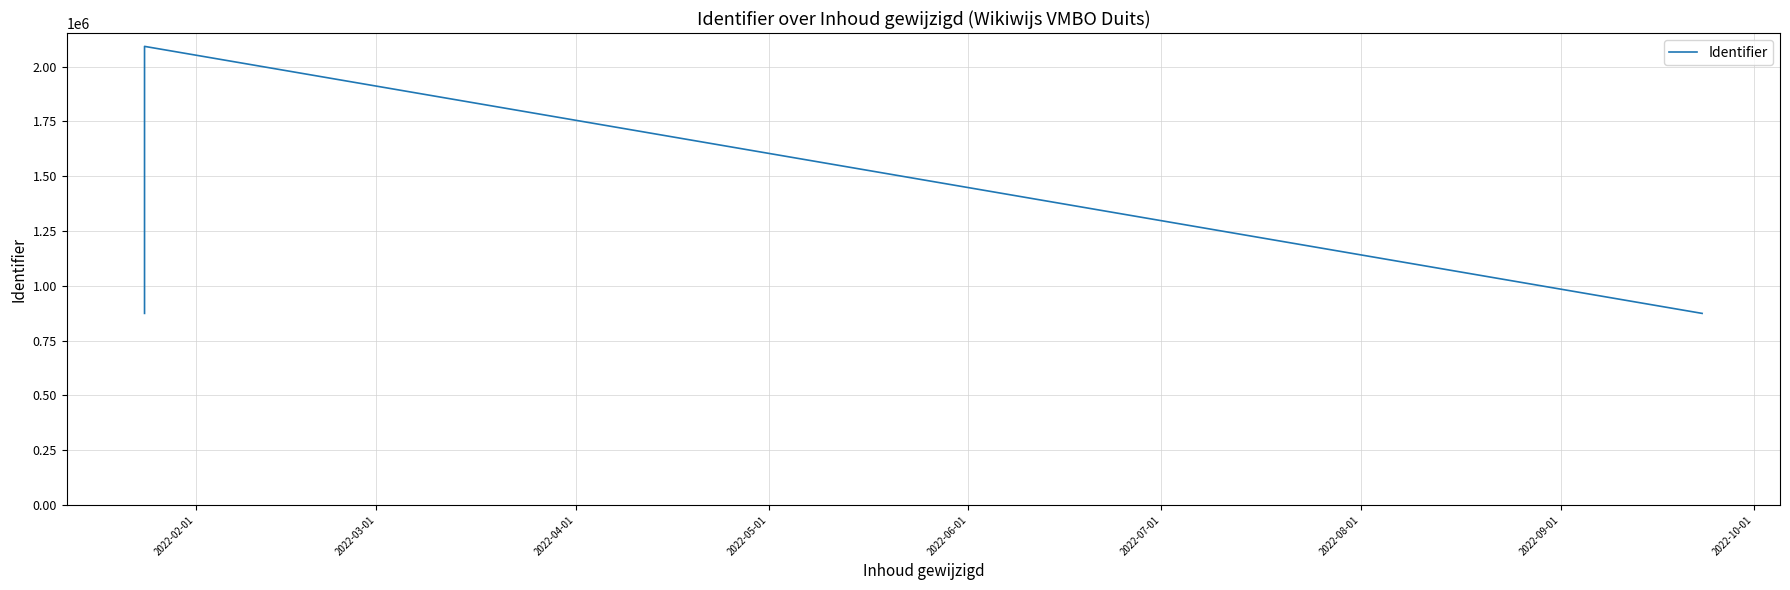

The chart shows a value of 1474602 at 2022-03-01. True or false?

False